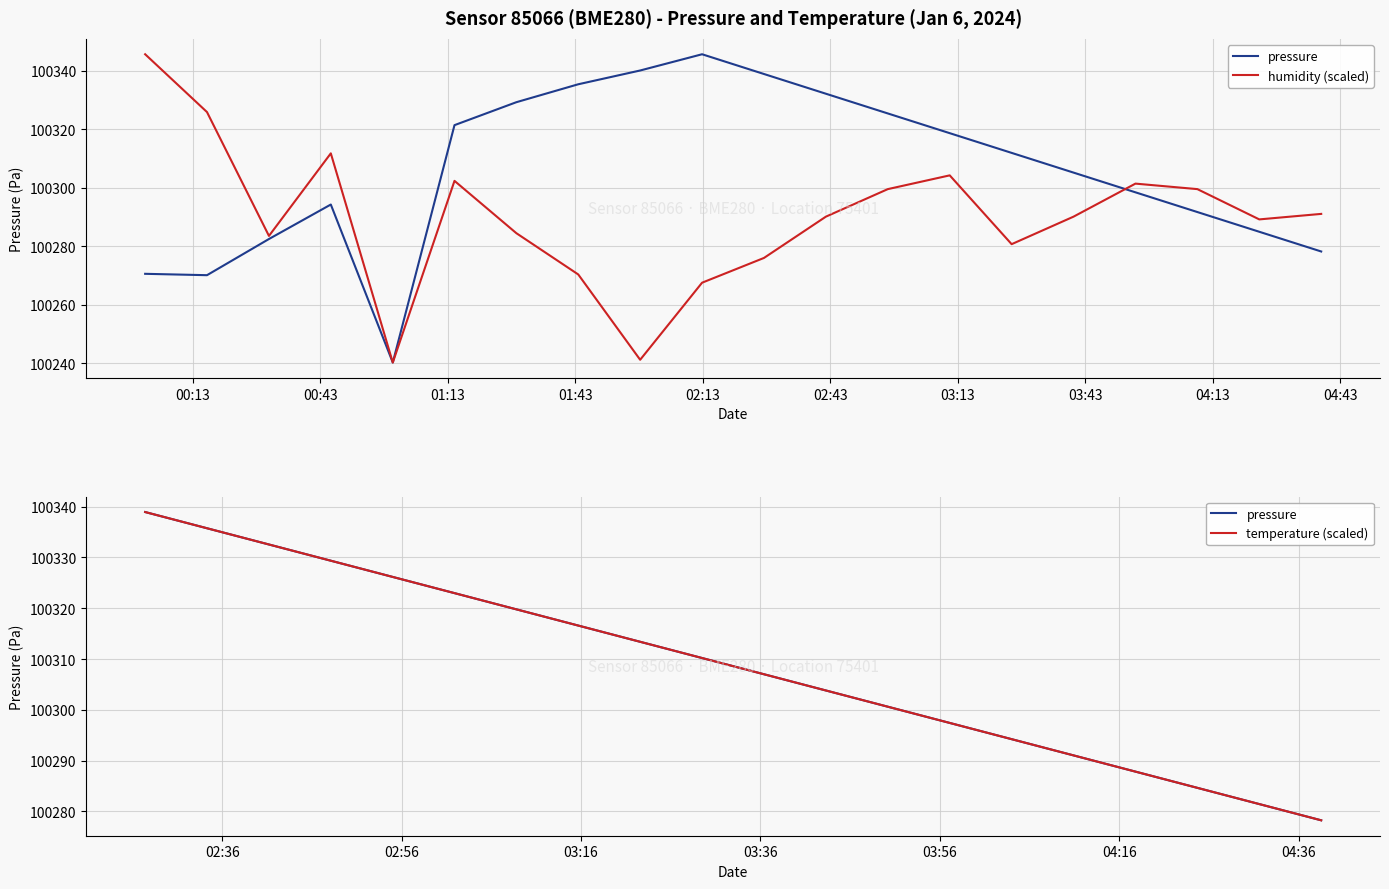

What is the difference between the maximum and minimum values in the humidity series?

105.4